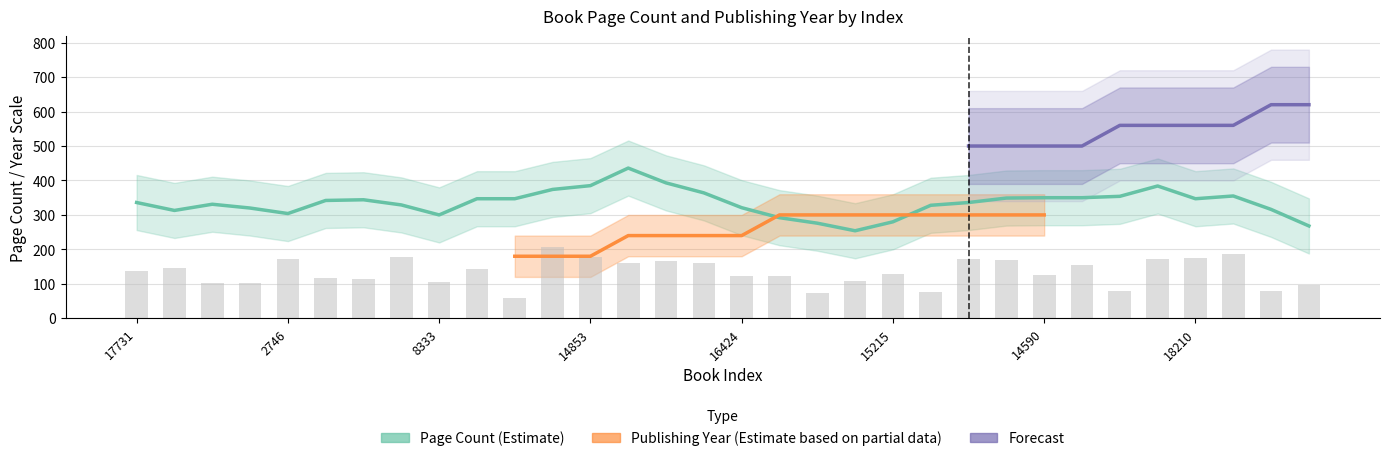

Which has a higher value, 5705 or 2746?

5705